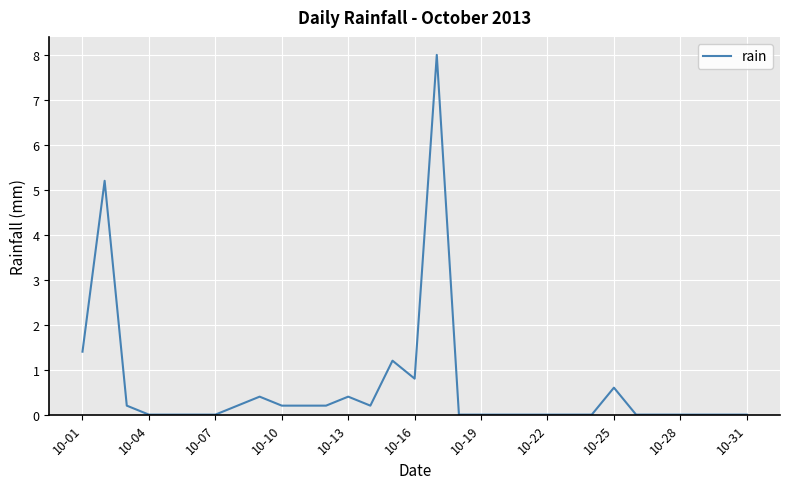

What is the greatest value displayed?

8.0